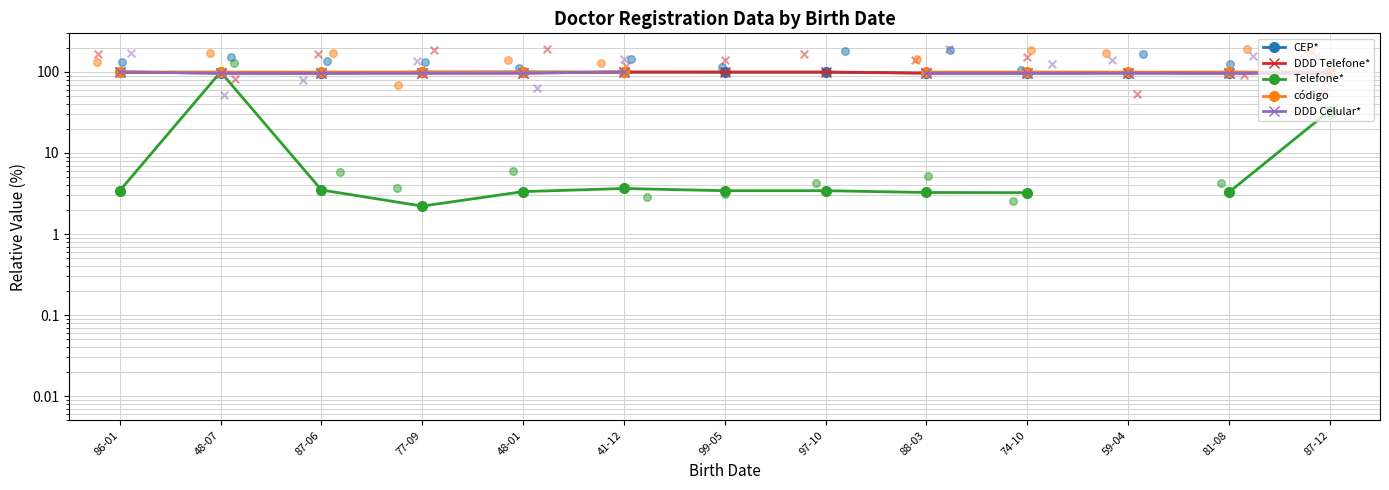

Which series contains the lowest Y value?

Telefone*